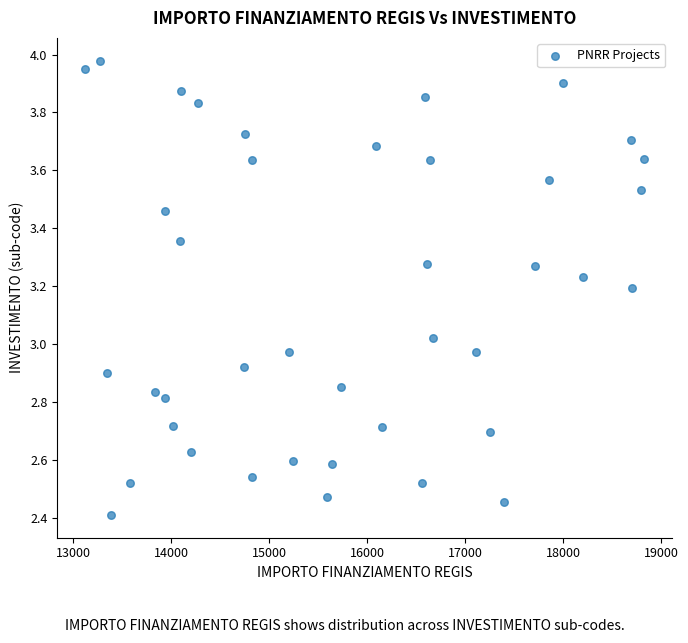

What is the range of Y values (max minus min)?

1.6